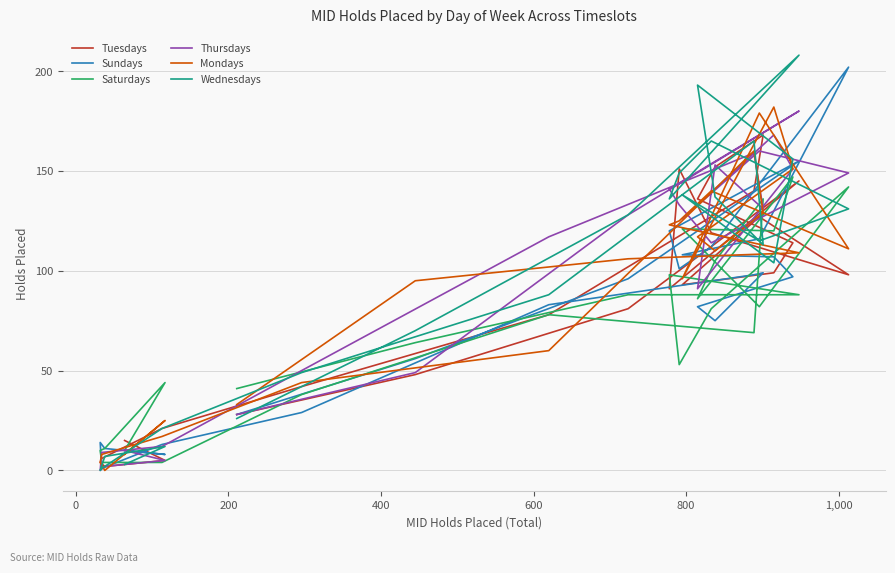

Which series has the largest range (max minus min)?

Wednesdays